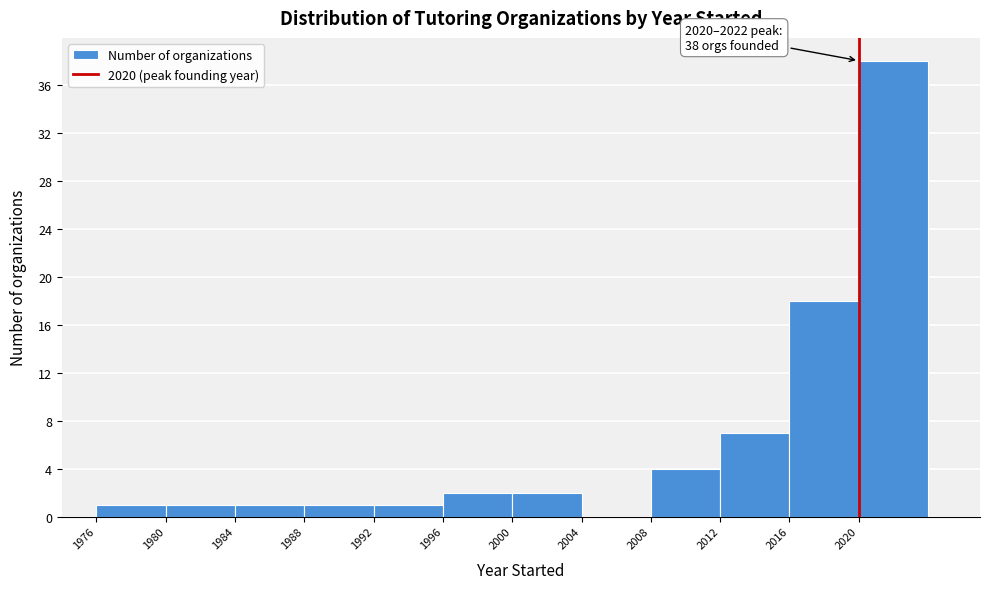

Over which range of the x-axis is the bar tallest?

2020 to 2024